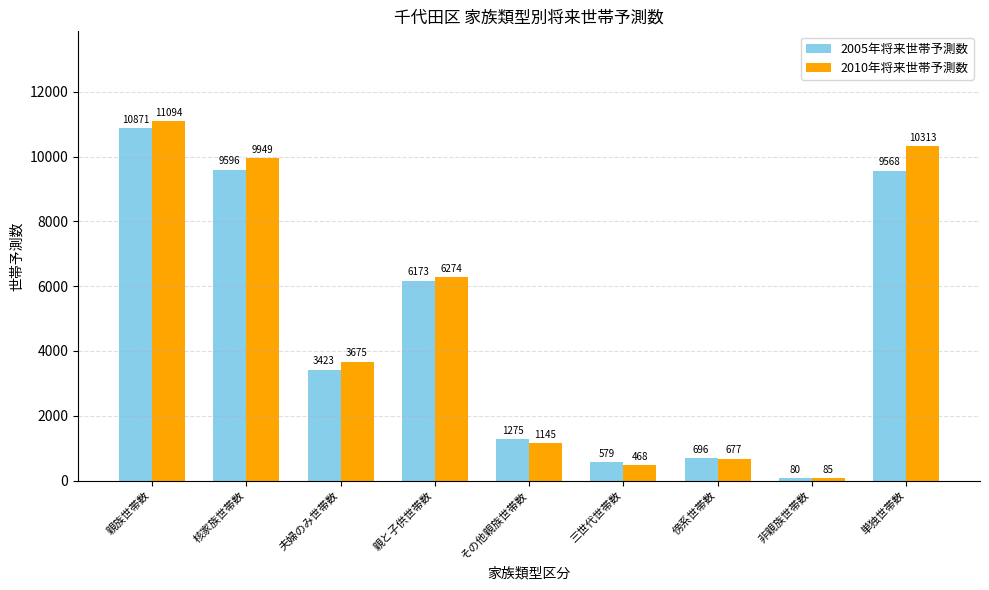

What is the sum of all 2010年将来世帯予測数 values?

43680